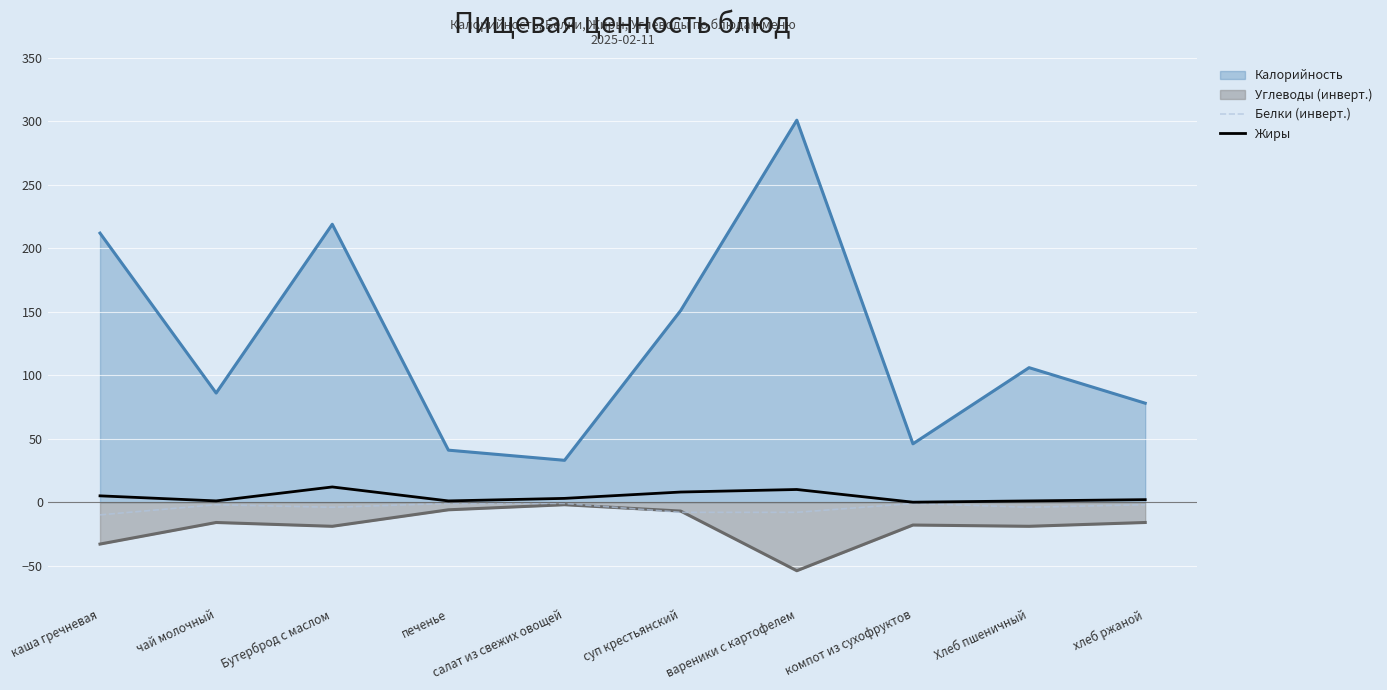

Is the value of Жиры at суп крестьянский greater than the value of Белки (инверт.) at хлеб ржаной?

Yes